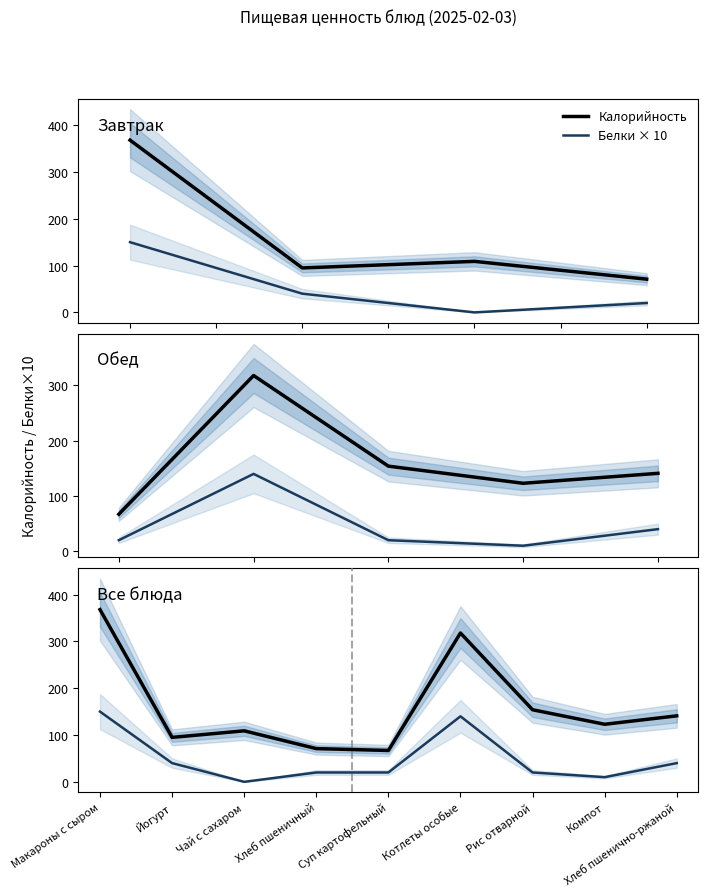

Reading right to left, transcribe all the data shown in this chart.

Калорийность: 141	123	154	318	67	71	109	95	368
Белки × 10: 40	10	20	140	20	20	0	40	150